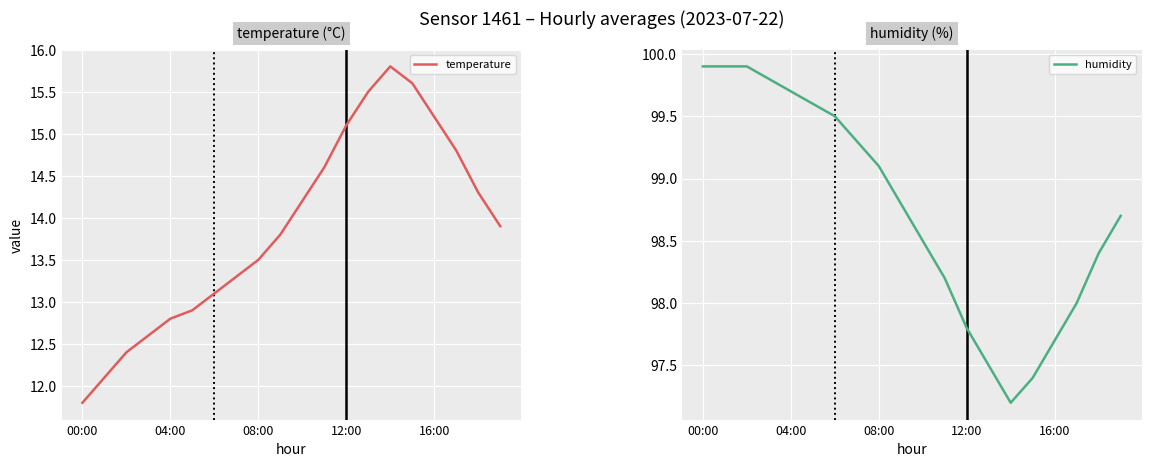

Is it true that temperature equals 13.9 at 19?

True